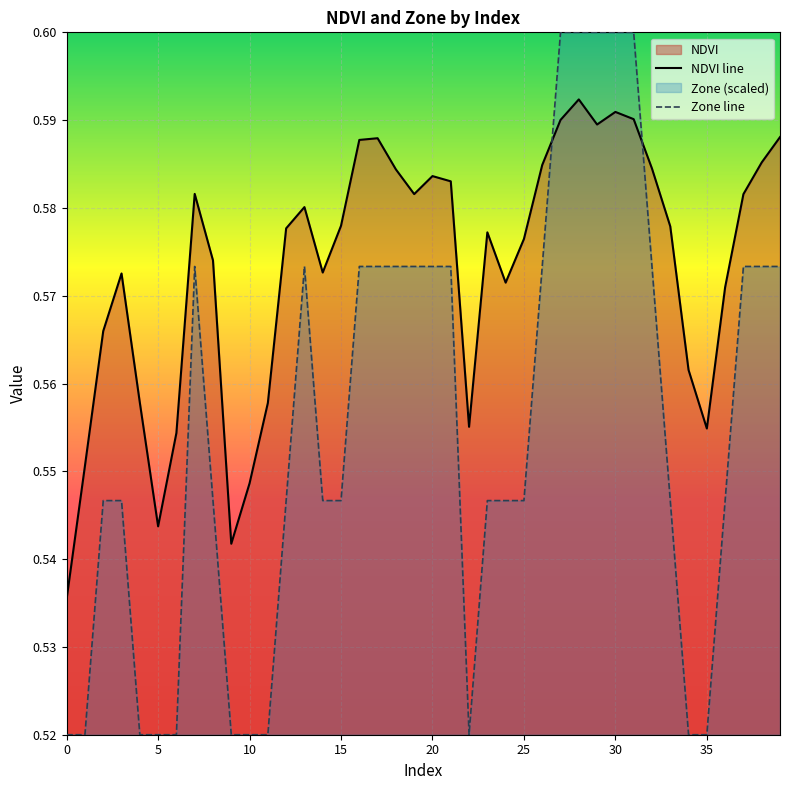

Rank the series by their maximum value, from highest to lowest.

Zone line, NDVI line